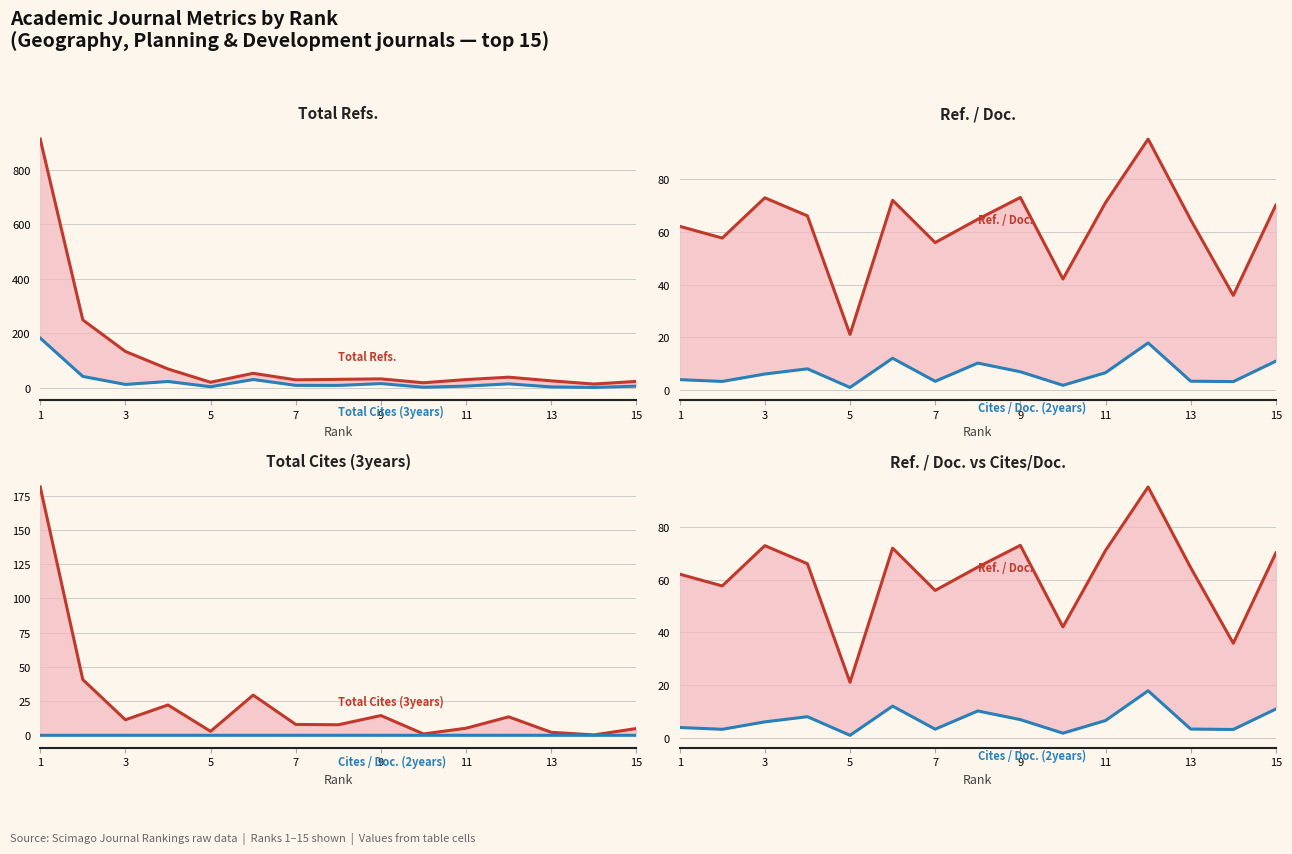

Which category has the highest value in the Total Refs. series?

1